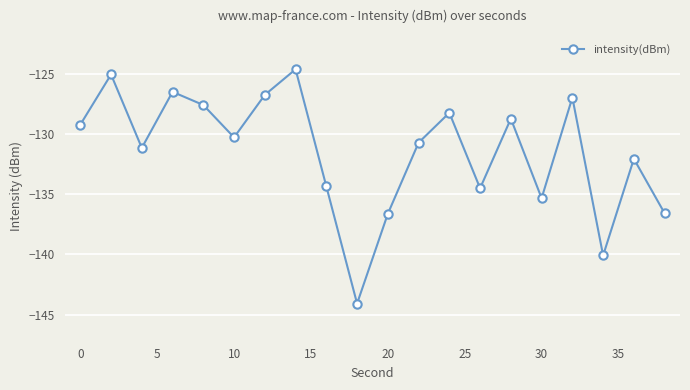

How many lines are shown in the chart?

1